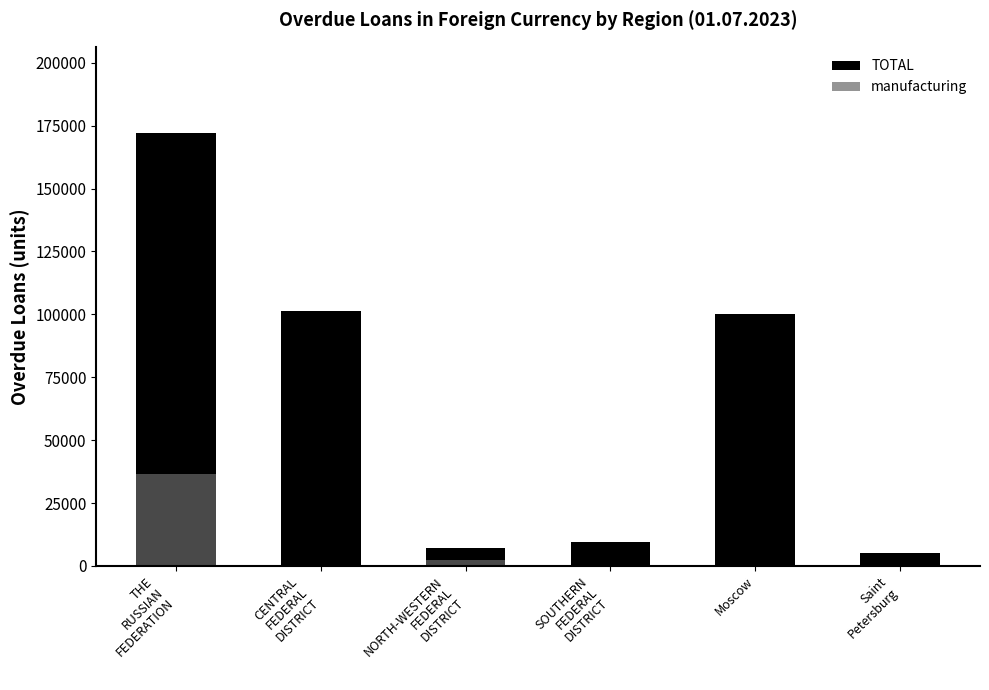

At which category is the sum across all series the highest?

THE
RUSSIAN
FEDERATION